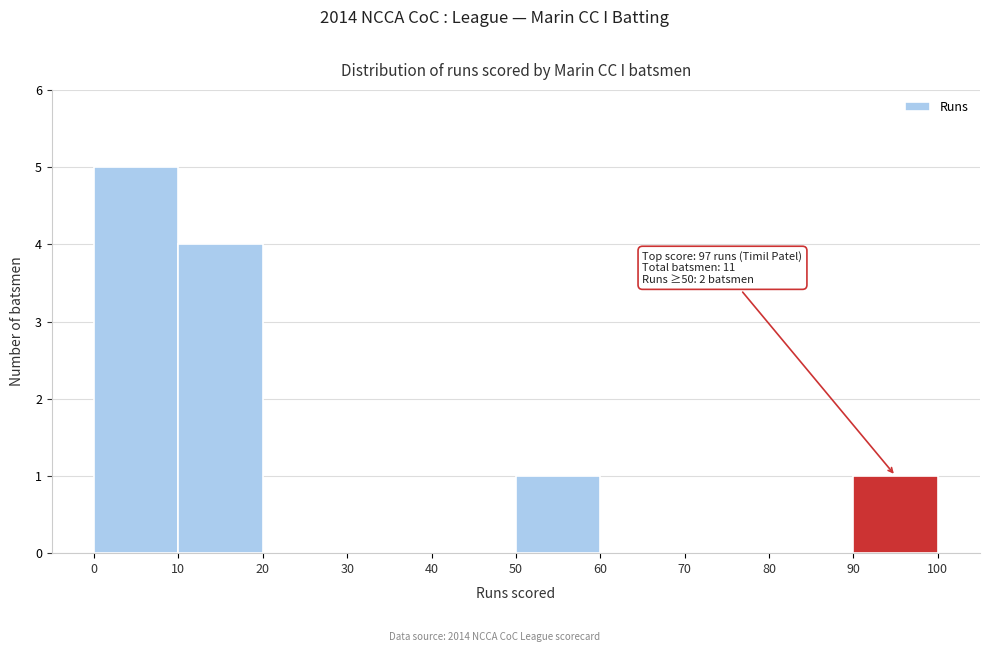

Over which range of the x-axis is the bar tallest?

0 to 10